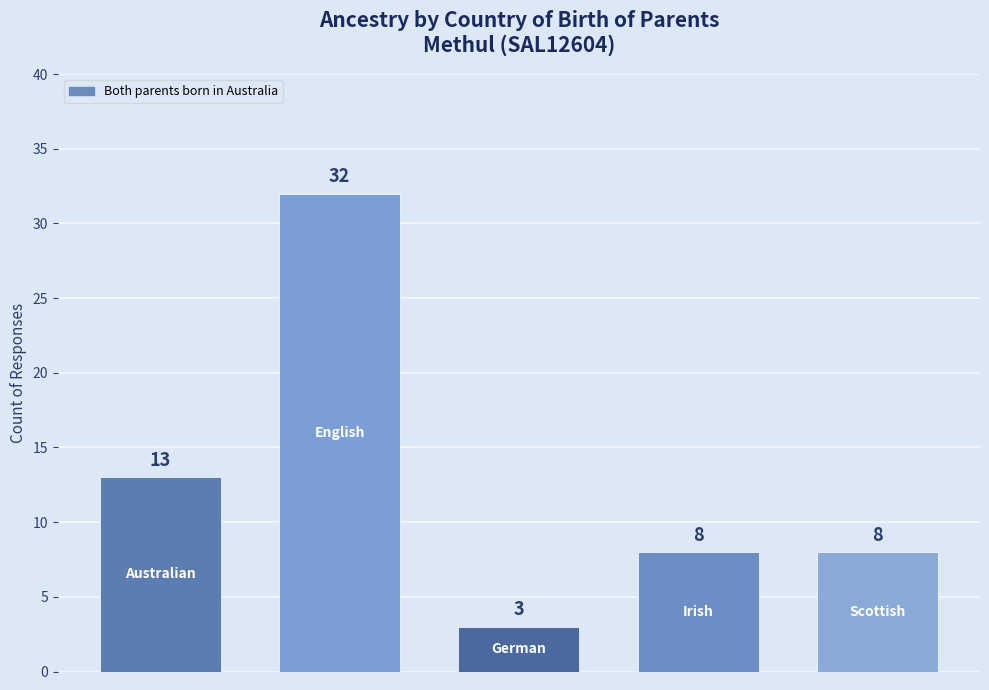

Between English and Australian, which is larger?

English